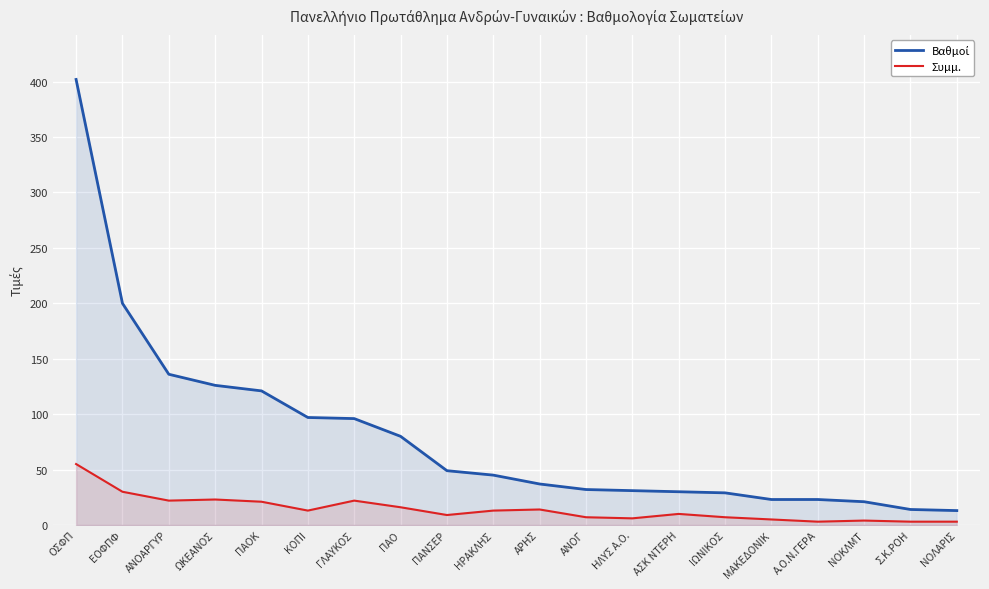

At which label does Βαθμοί first exceed 45?

ΟΣΦΠ